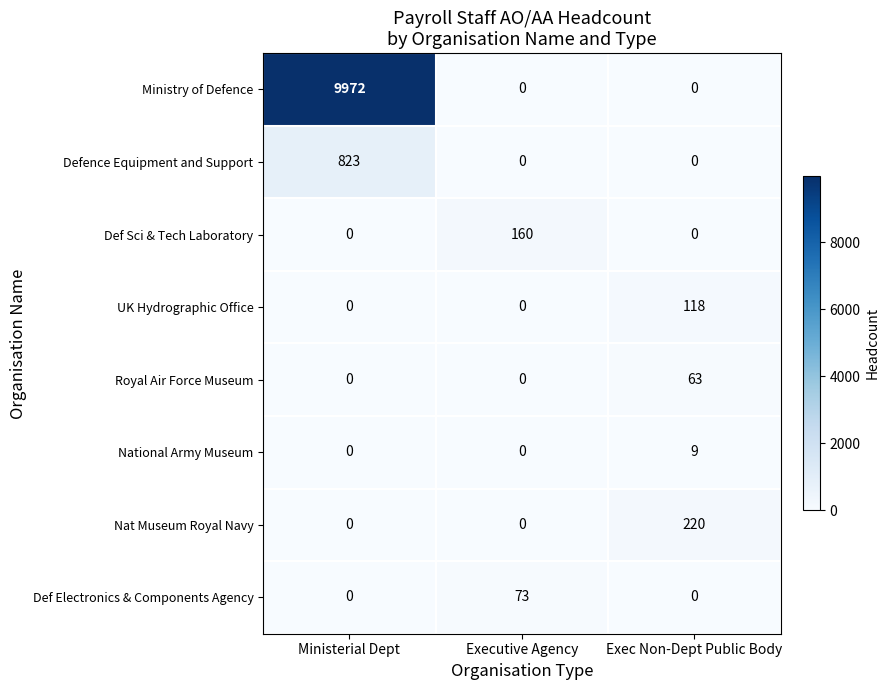

List the series in order of their peak value, highest first.

Ministry of Defence, Defence Equipment and Support, Nat Museum Royal Navy, Def Sci & Tech Laboratory, UK Hydrographic Office, Def Electronics & Components Agency, Royal Air Force Museum, National Army Museum